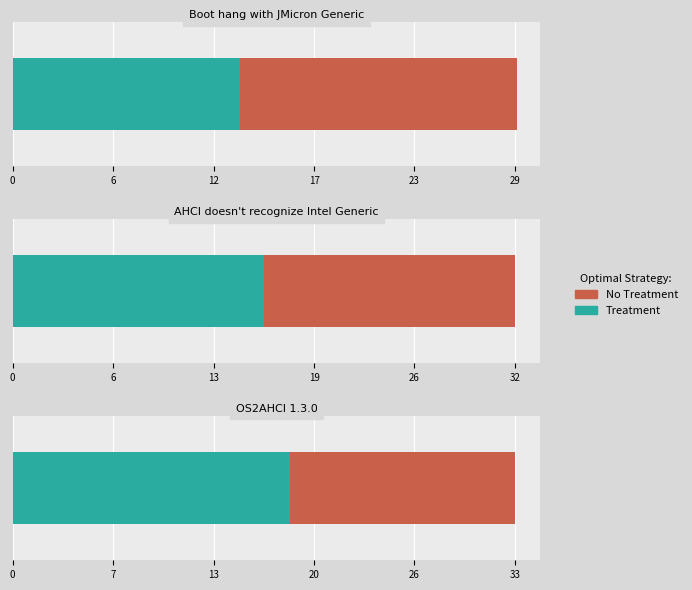

Between AHCI doesn't recognize Intel Generic and OS2AHCI 1.3.0, which is larger?

OS2AHCI 1.3.0